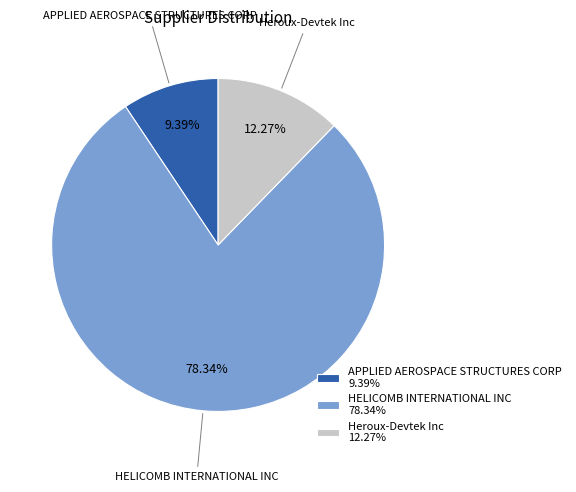

Which category accounts for the majority?

HELICOMB INTERNATIONAL INC